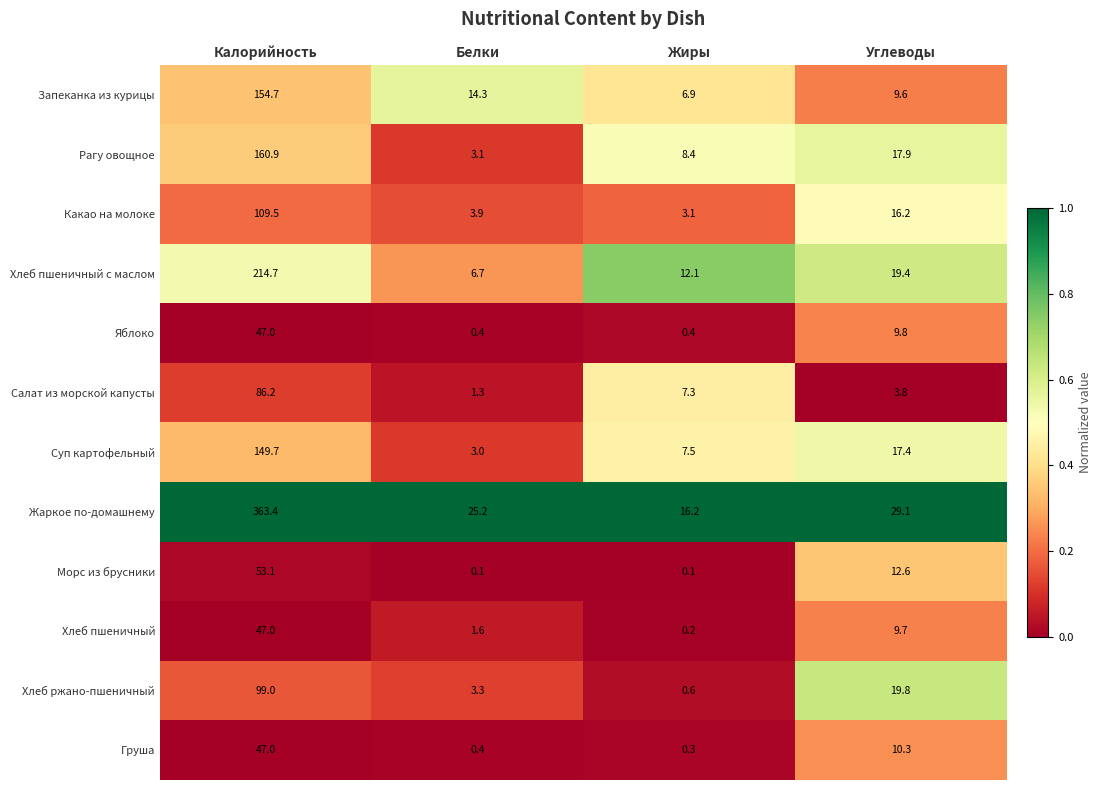

True or false: Хлеб ржано-пшеничный has a value of 0.6 at Жиры.

True